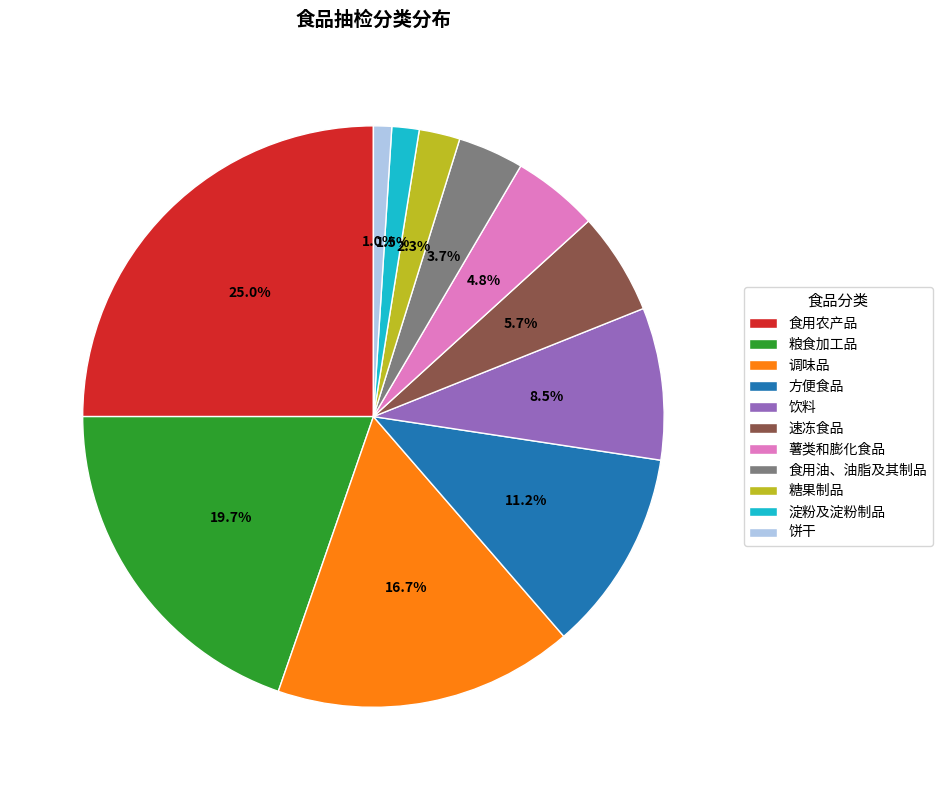

Count the number of slices in the pie.

11